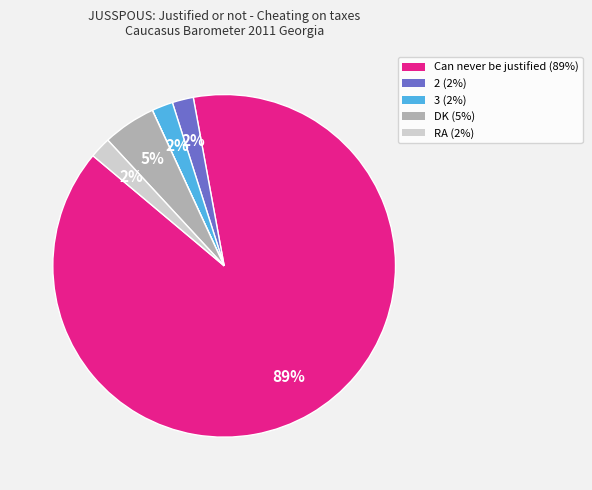

Is there a majority slice in this chart?

Yes